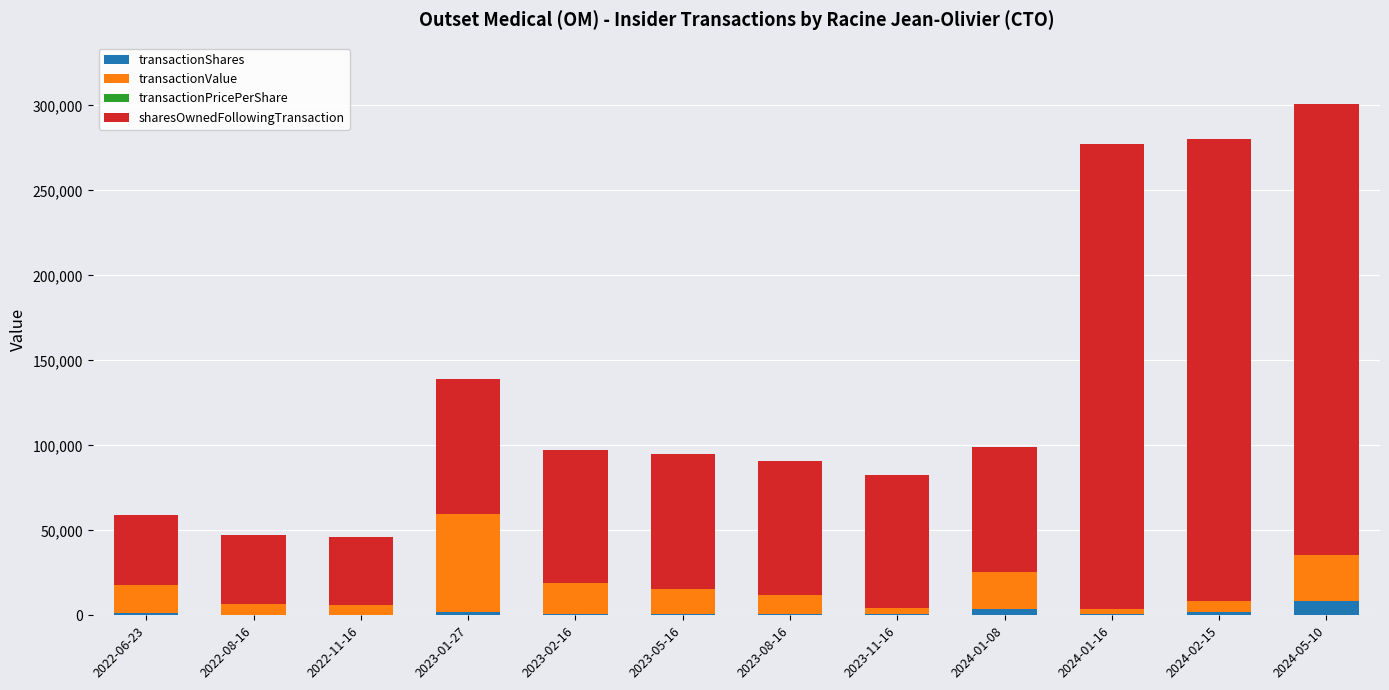

What is the maximum value for transactionShares?

8306.0